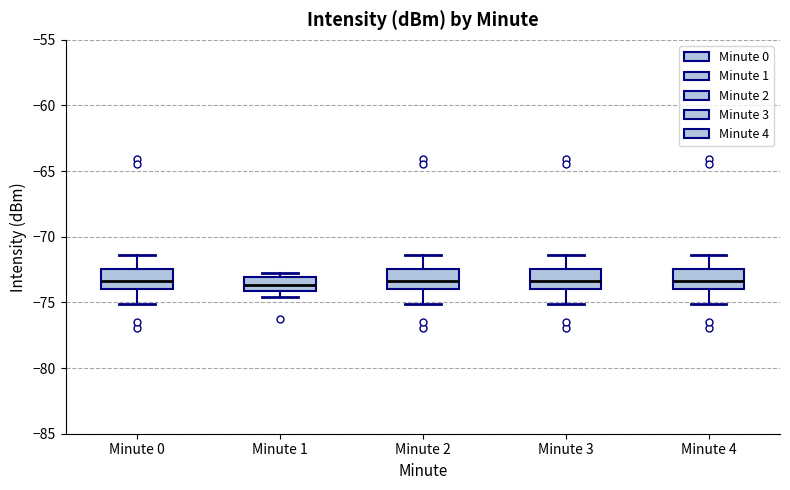

Reading left to right, read every box against the y-axis: the position of its median line, the range the box covers, and the ends of its whiskers. The values are not printed on the chart, so give them approximately, as read against the axis.

Minute 0: median -73.5, box -74.0 to -72.5, whiskers -75.0 to -71.5
Minute 1: median -73.5, box -74.0 to -73.0, whiskers -74.5 to -73.0 (just above the box's upper edge)
Minute 2: median -73.5, box -74.0 to -72.5, whiskers -75.0 to -71.5
Minute 3: median -73.5, box -74.0 to -72.5, whiskers -75.0 to -71.5
Minute 4: median -73.5, box -74.0 to -72.5, whiskers -75.0 to -71.5